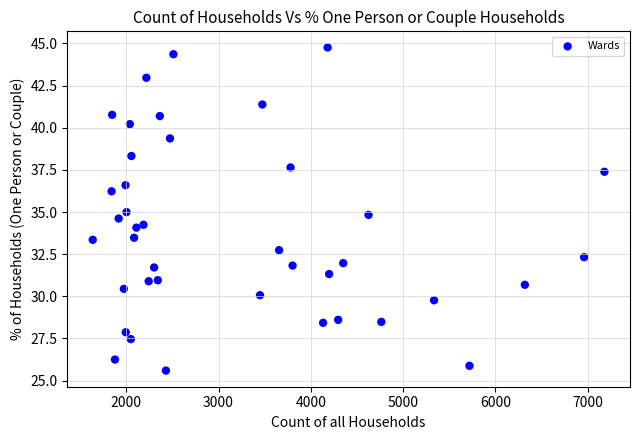

What is the range of X values (max minus min)?

5544.0